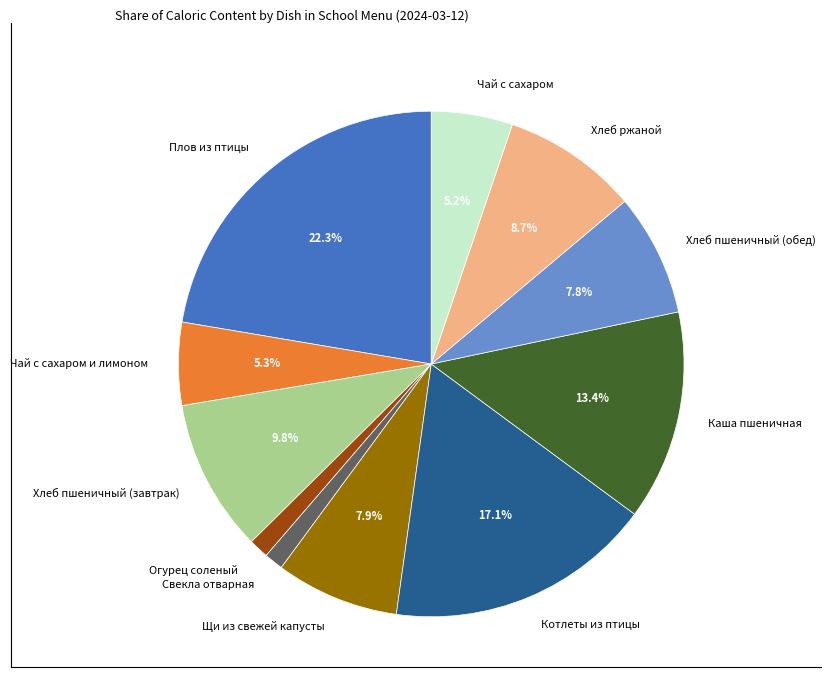

What percentage do Каша пшеничная and Котлеты из птицы together represent?

30.5%